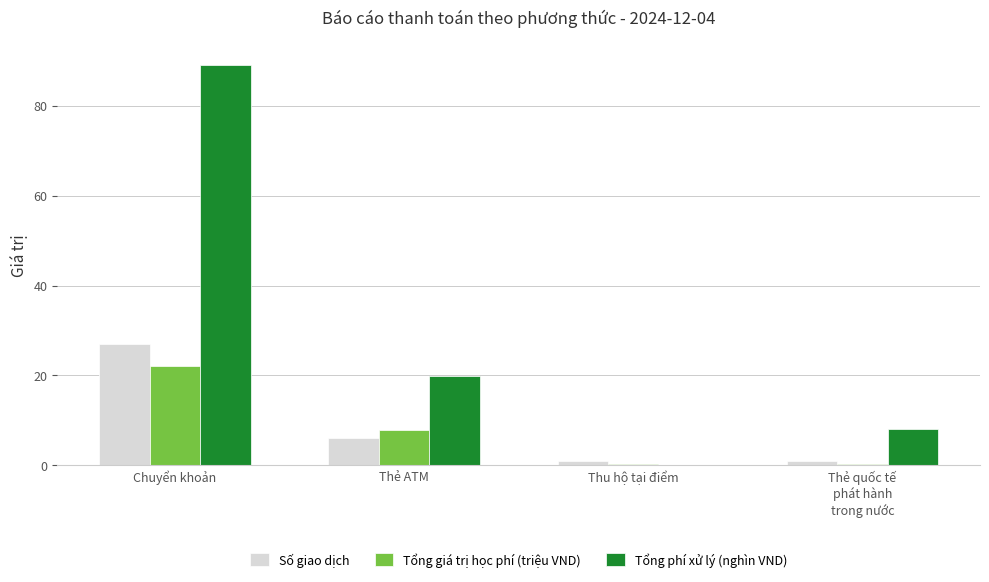

What is the sum of the Số giao dịch values at Chuyển khoản and Thẻ ATM?

33.0